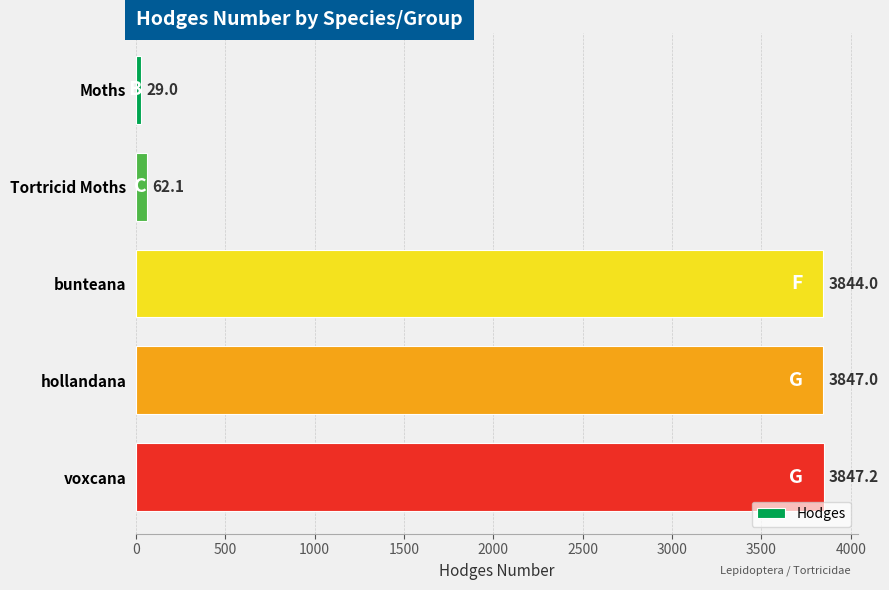

Which category has the highest value across all series?

voxcana